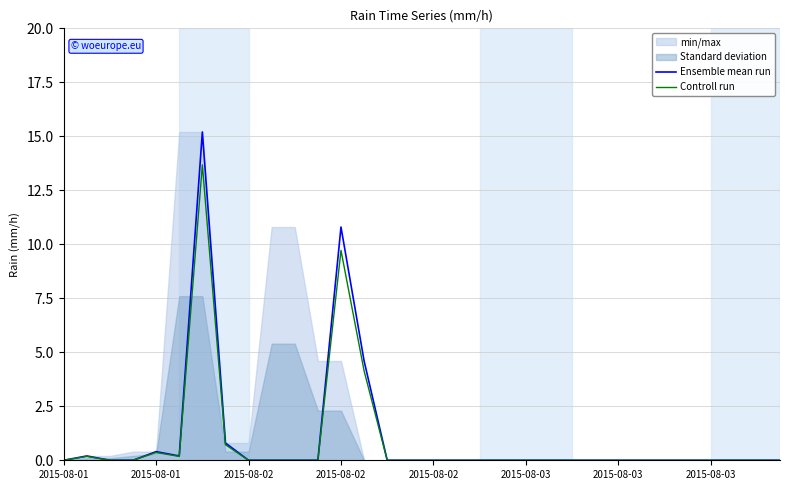

Does the chart have visible grid lines?

Yes